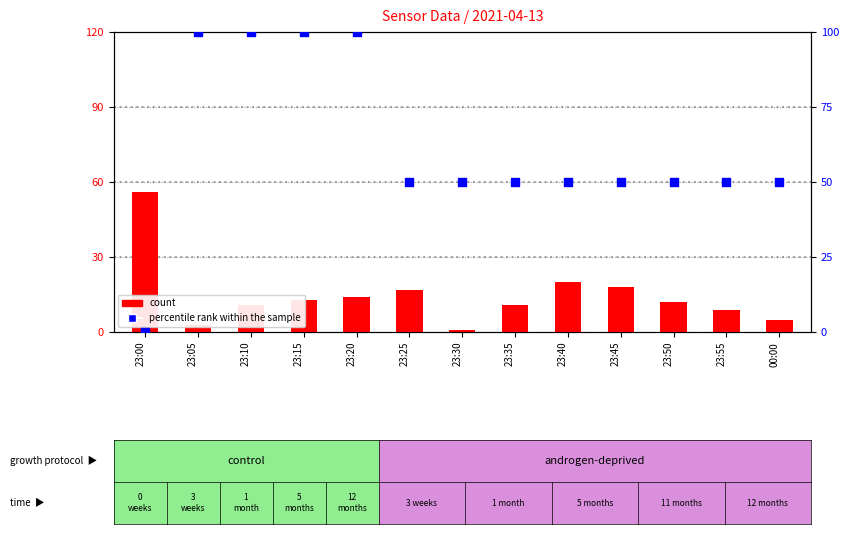

Which series has the largest Y range (max minus min)?

percentile rank within the sample